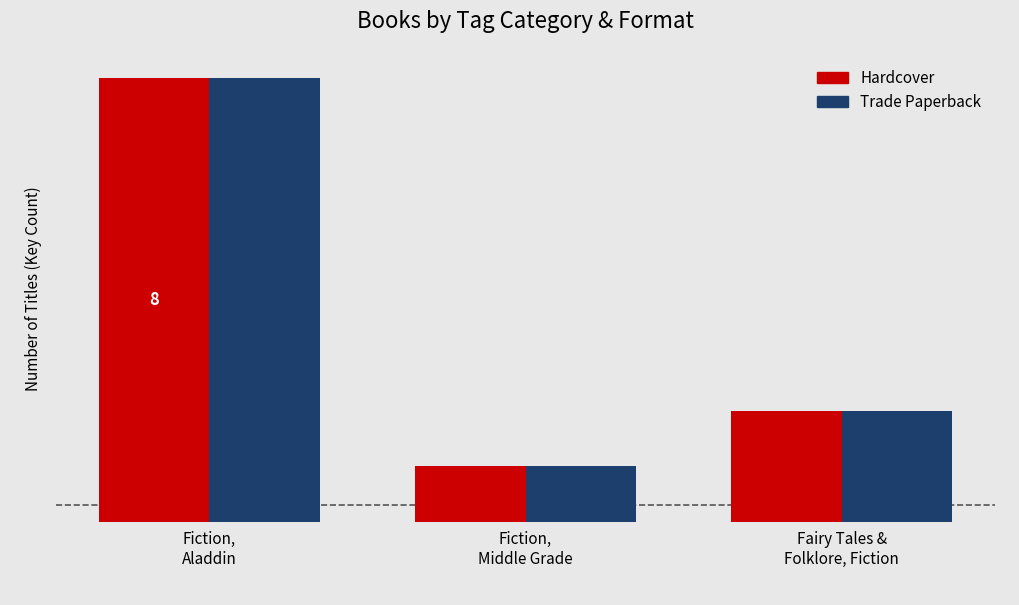

What is the difference between the second highest and minimum values in the Hardcover series?

1